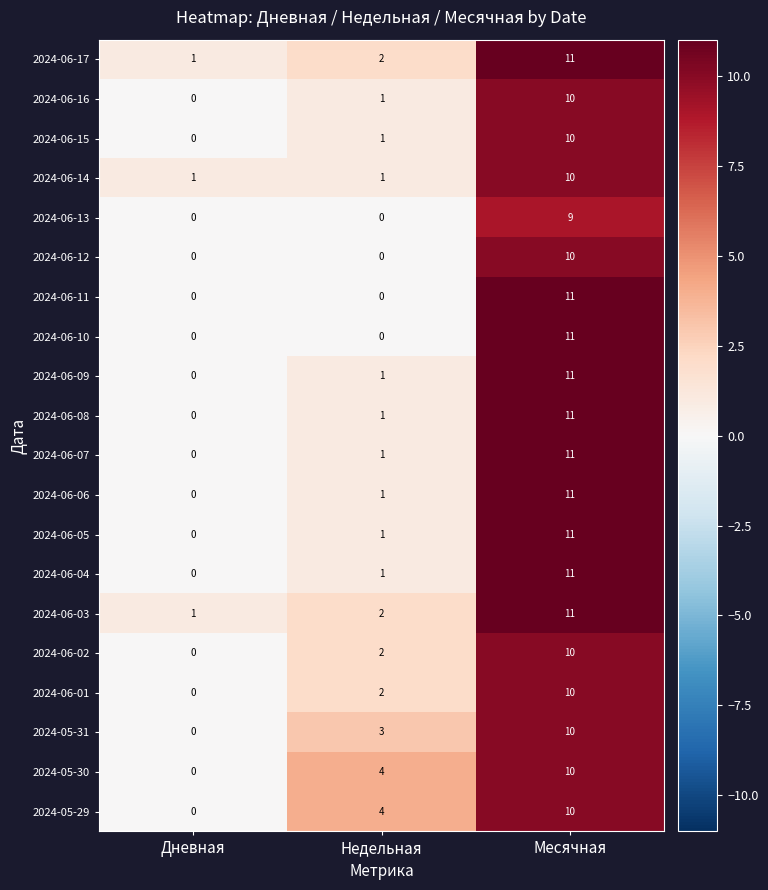

True or false: 2024-06-14 has a value of 5 at Месячная.

False